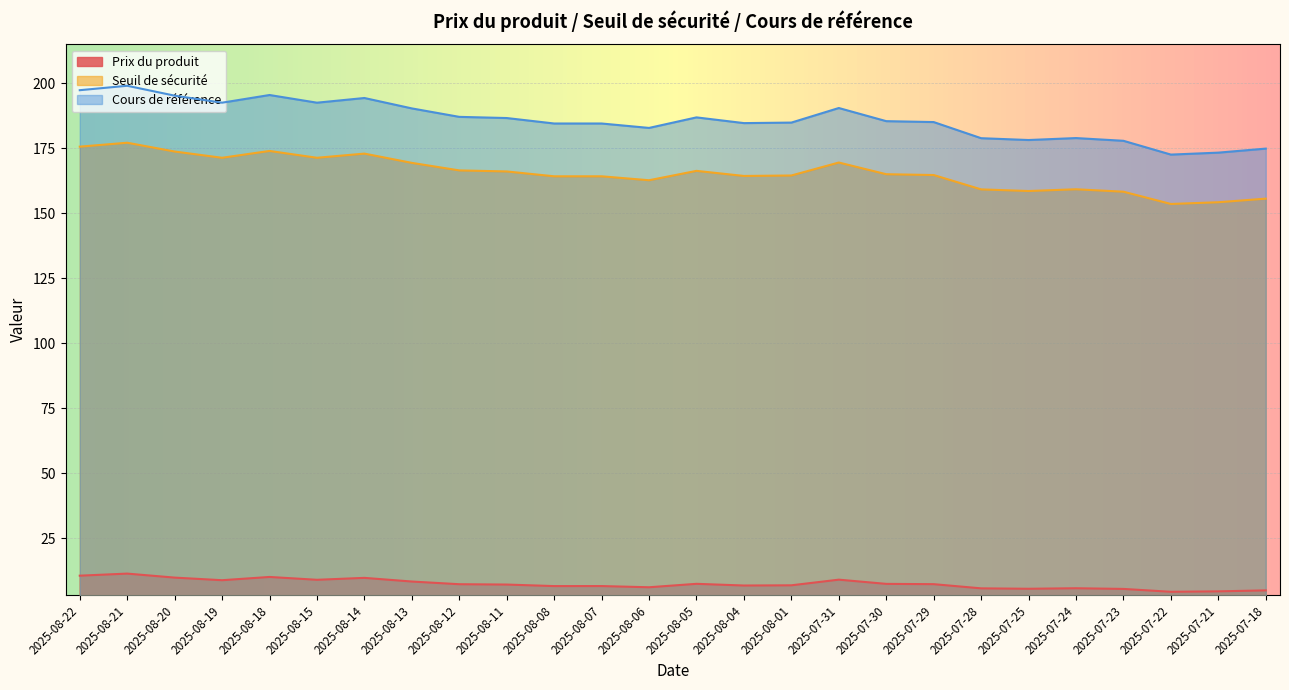

True or false: Prix du produit and Seuil de sécurité intersect in this chart.

False